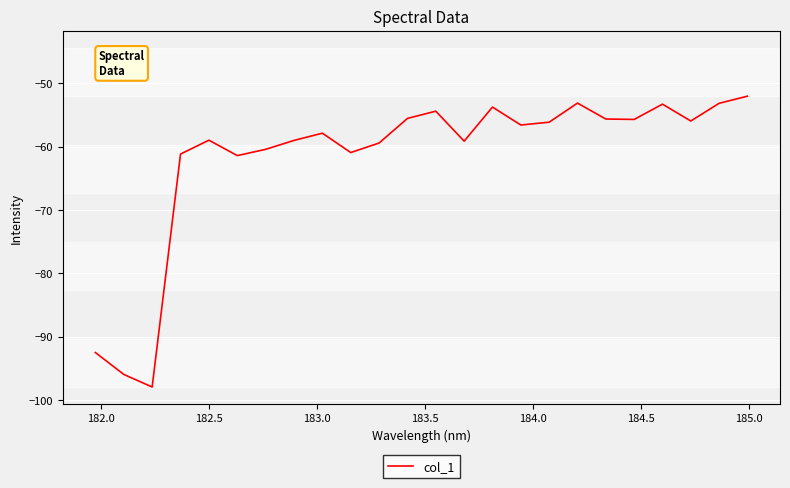

What is the minimum value shown in the chart?

-97.9